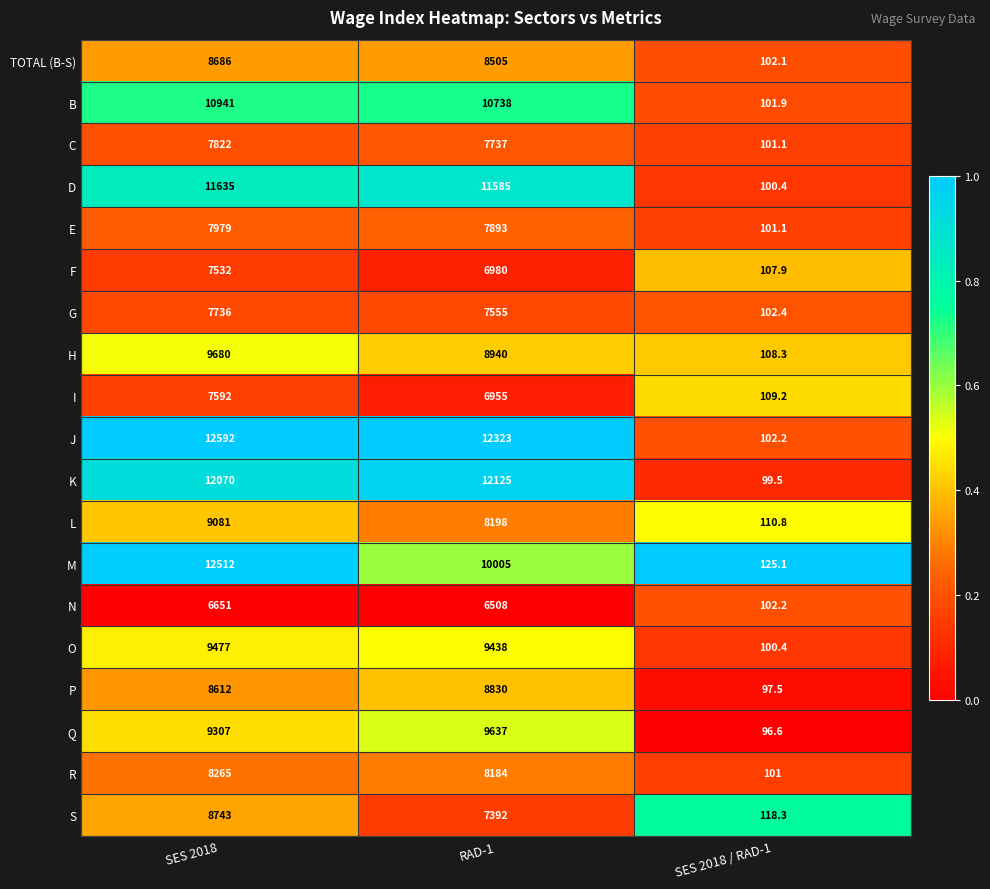

True or false: L has a value of 2326.5 at SES 2018.

False